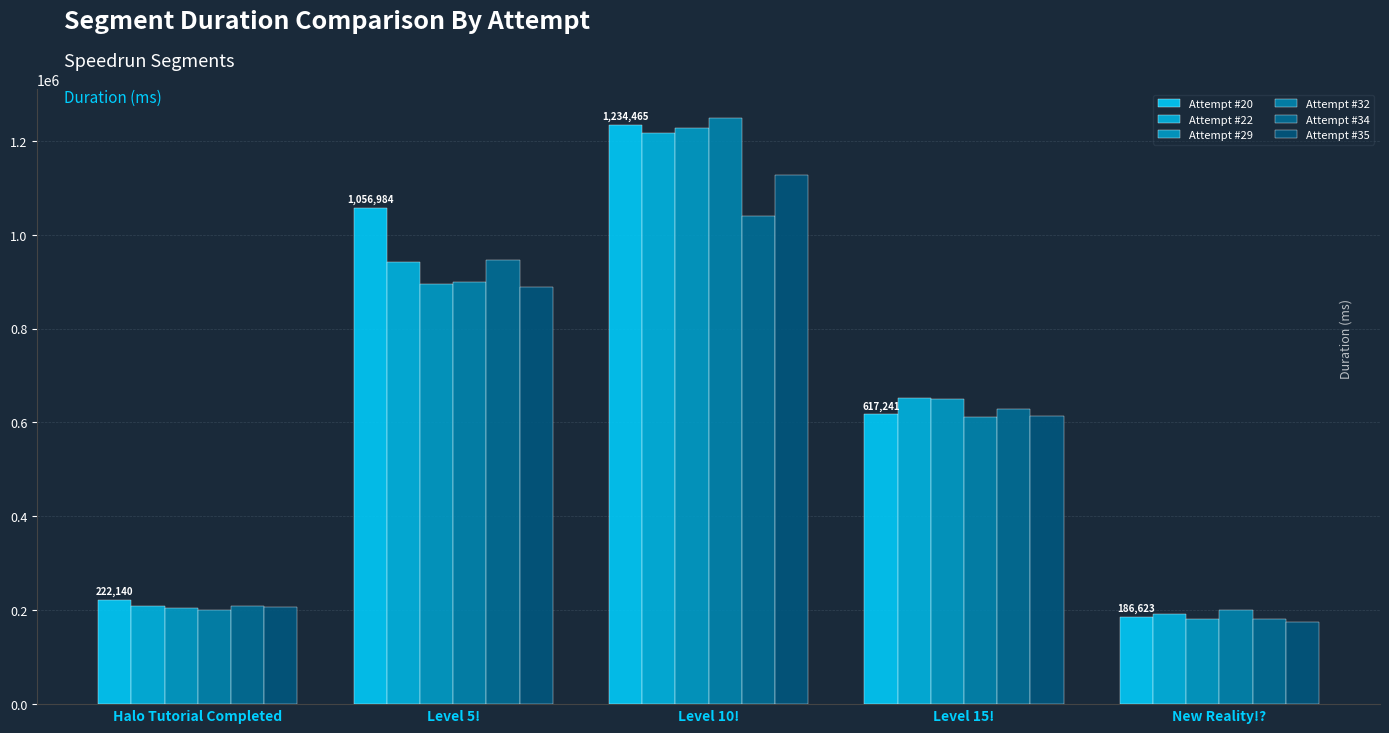

How many bars are there in each group?

6